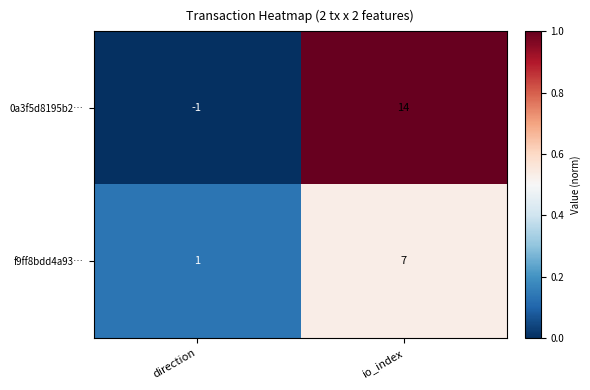

Reading right to left, transcribe all the data shown in this chart.

0a3f5d8195b2…: 14	-1
f9ff8bdd4a93…: 7	1